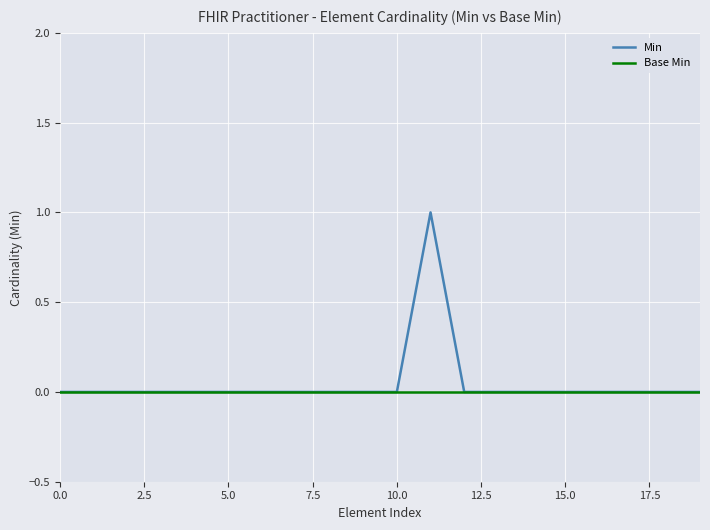

Does the chart display data point markers on the line(s)?

No